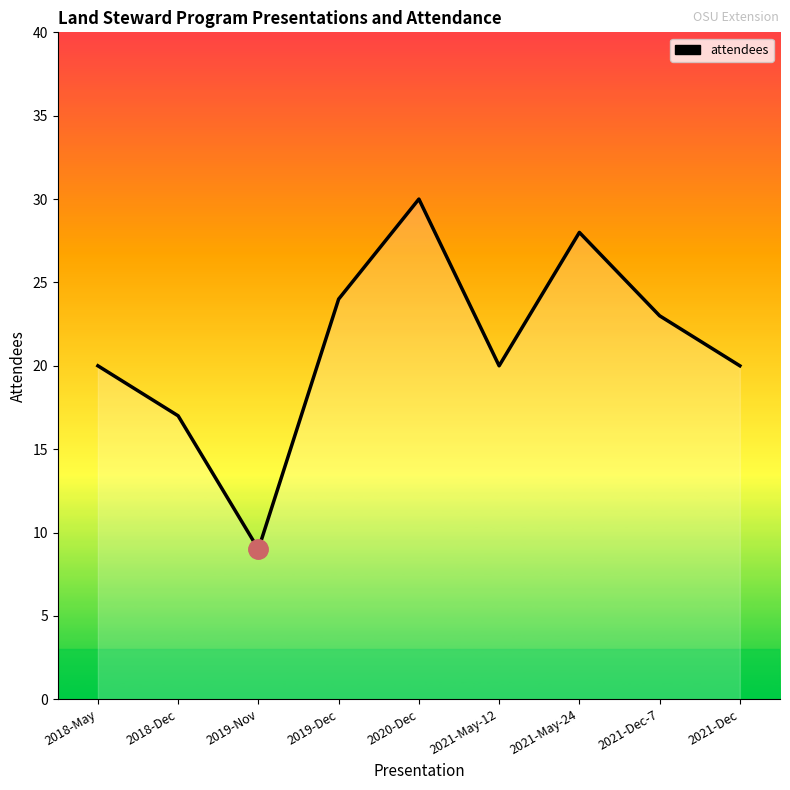

What is the difference between the maximum and minimum values?

21